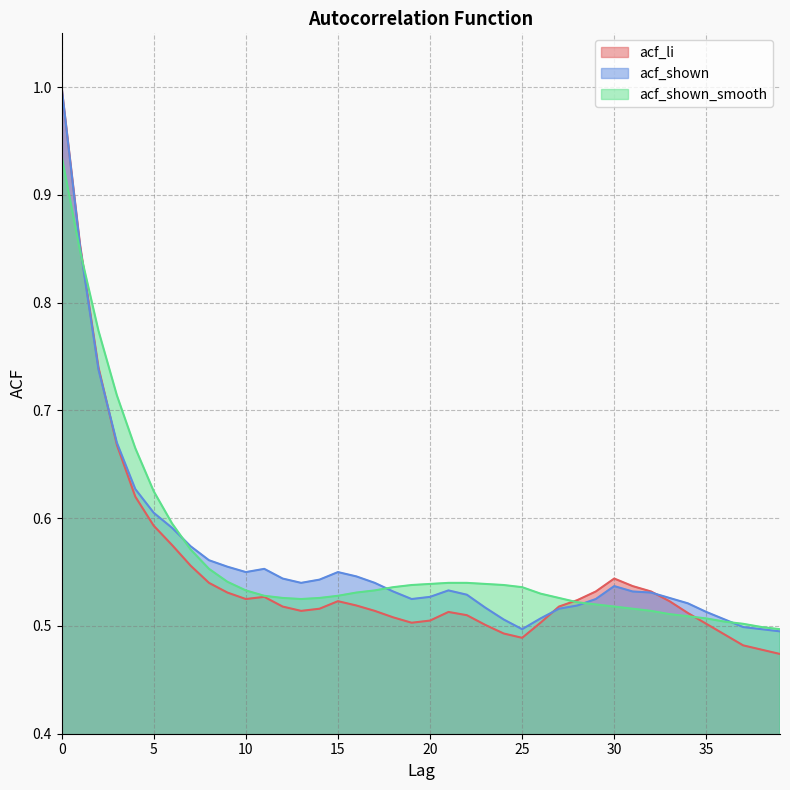

At which label does acf_shown_smooth reach its minimum?

39